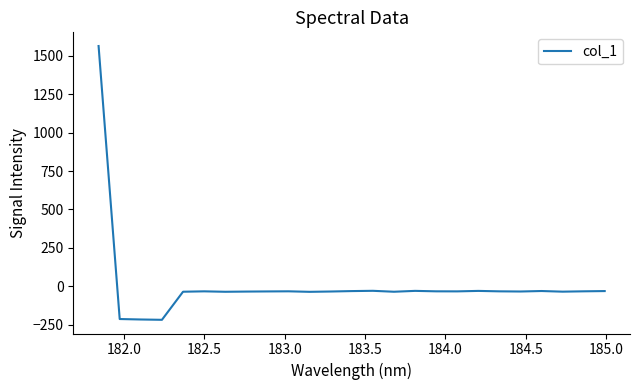

What is the smallest value displayed?

-218.7